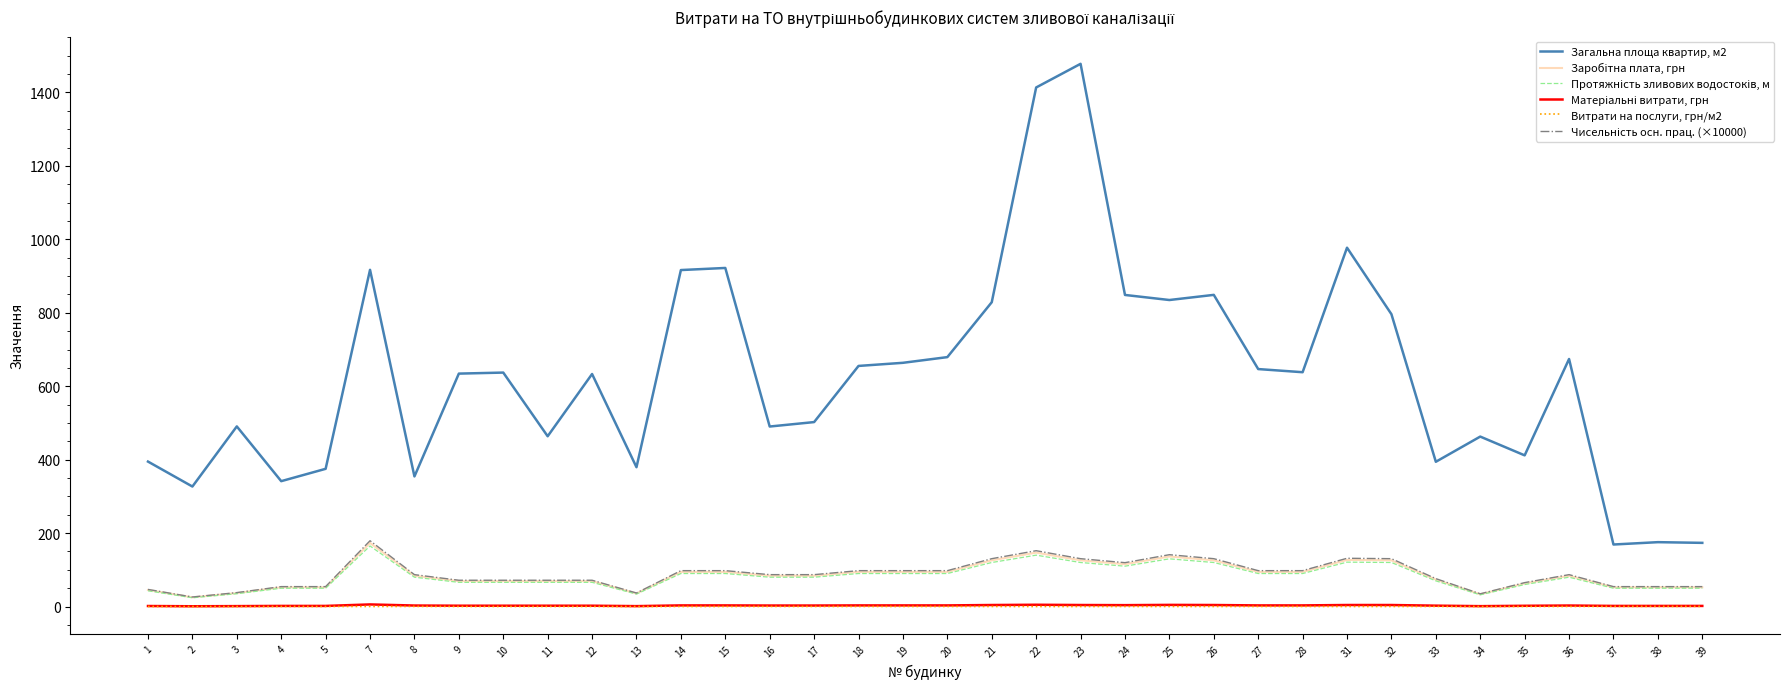

Which series has the largest total across all categories?

Загальна площа квартир, м2